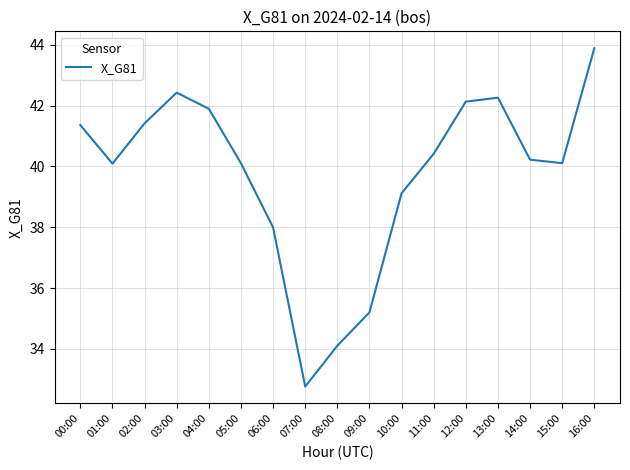

Does the chart have visible grid lines?

Yes